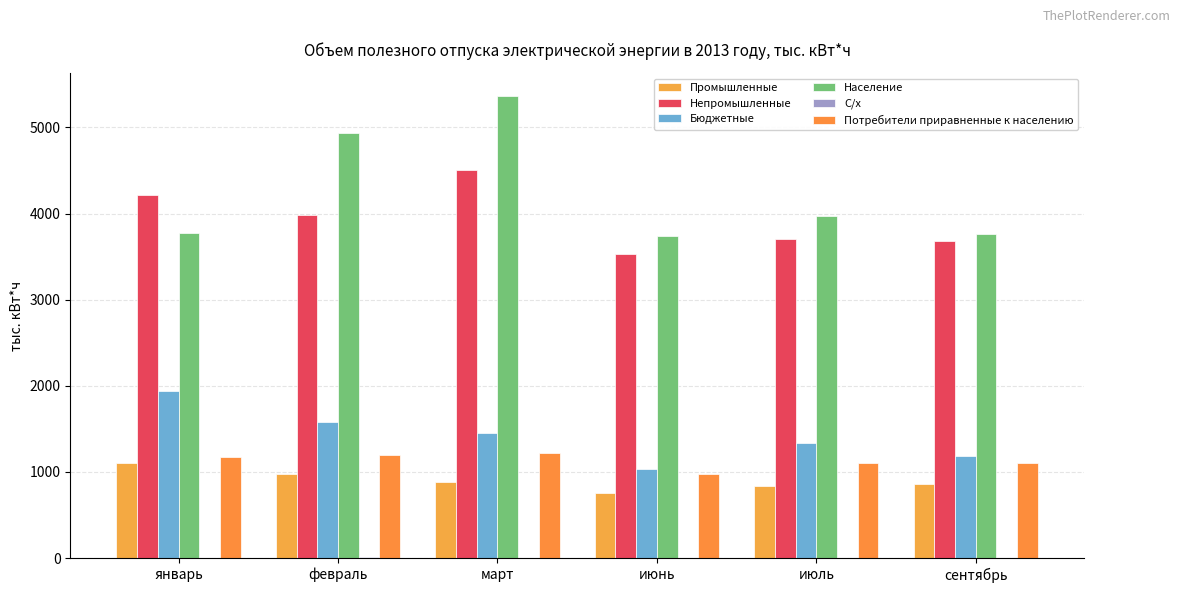

Are the bars grouped side by side (vs. stacked)?

Yes